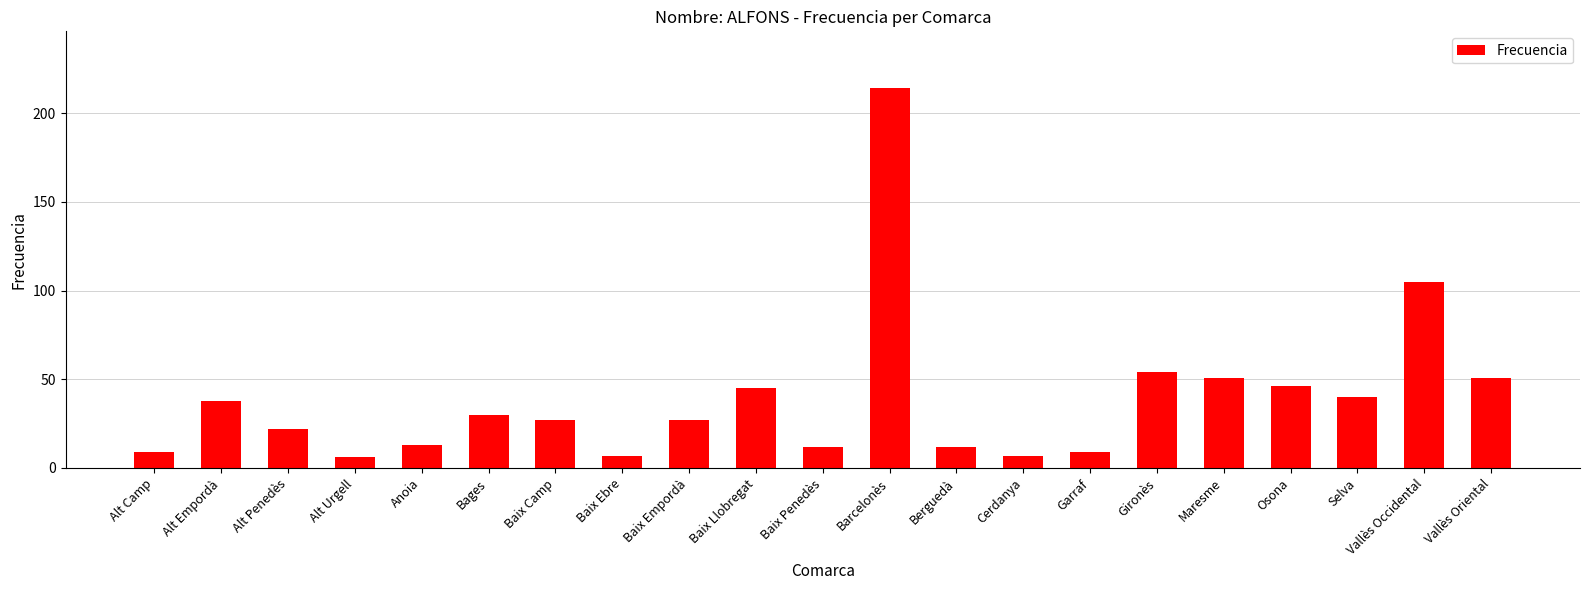

What is the change in value from Alt Camp to Osona?

+37